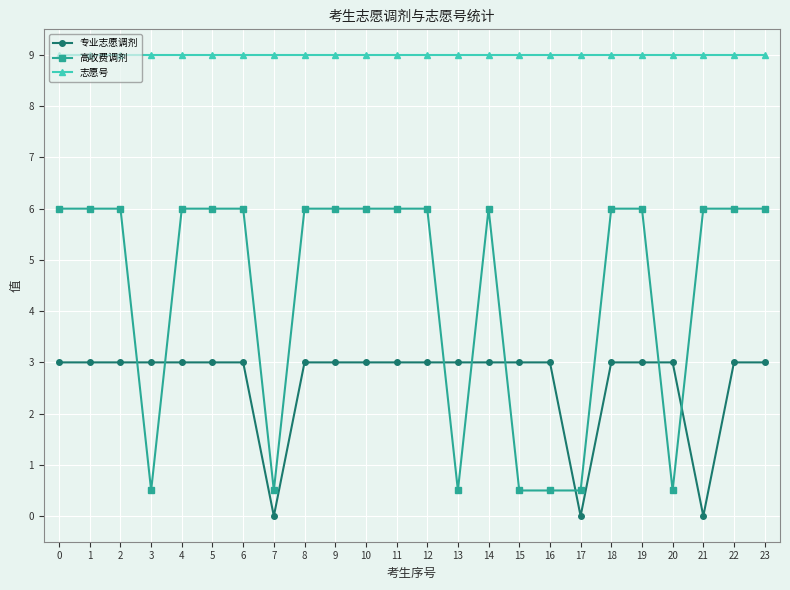

What is the highest value of the 专业志愿调剂 series?

3.0